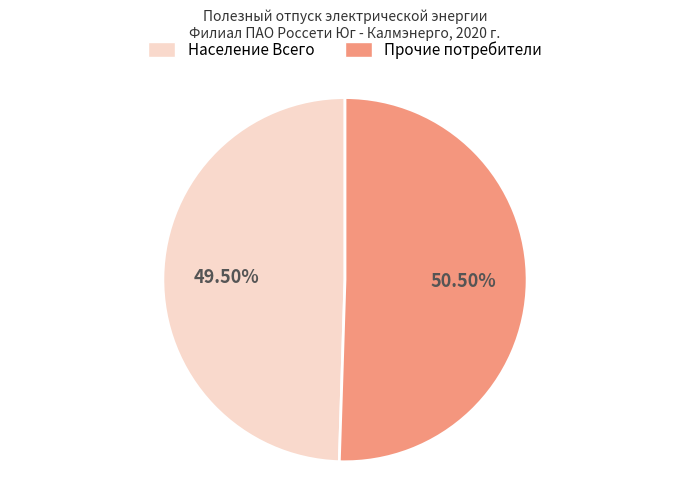

Is the sum of Население Всего and Прочие потребители greater than half?

Yes